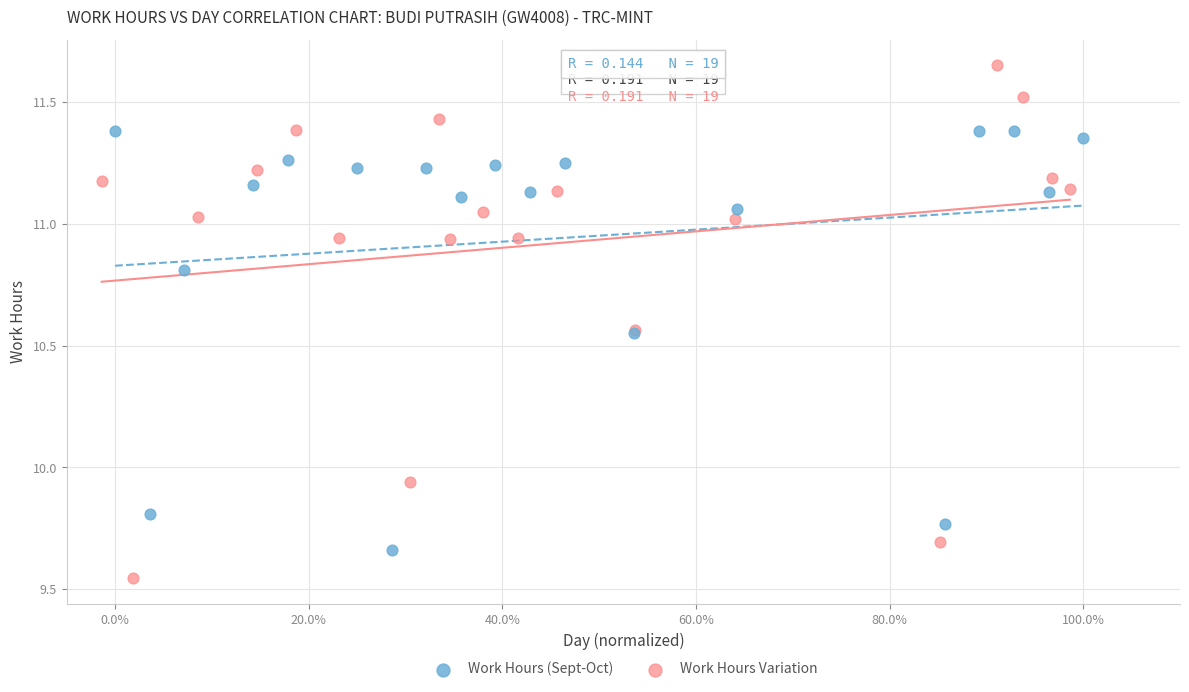

Which series reaches the minimum Y coordinate?

Work Hours Variation